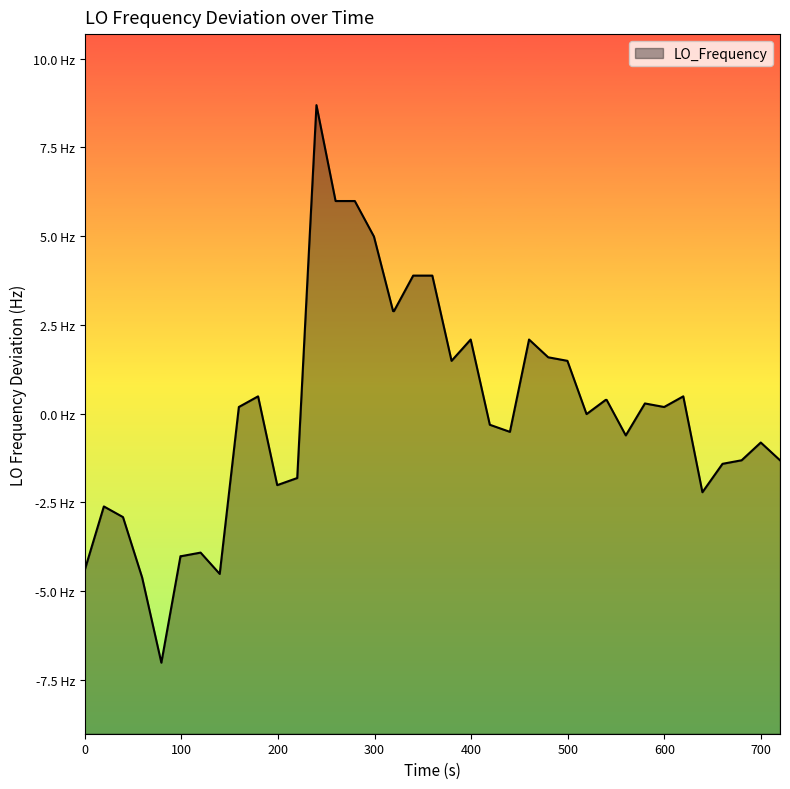

How many points are lower than both their immediate neighbors (excluding endpoints)?

9